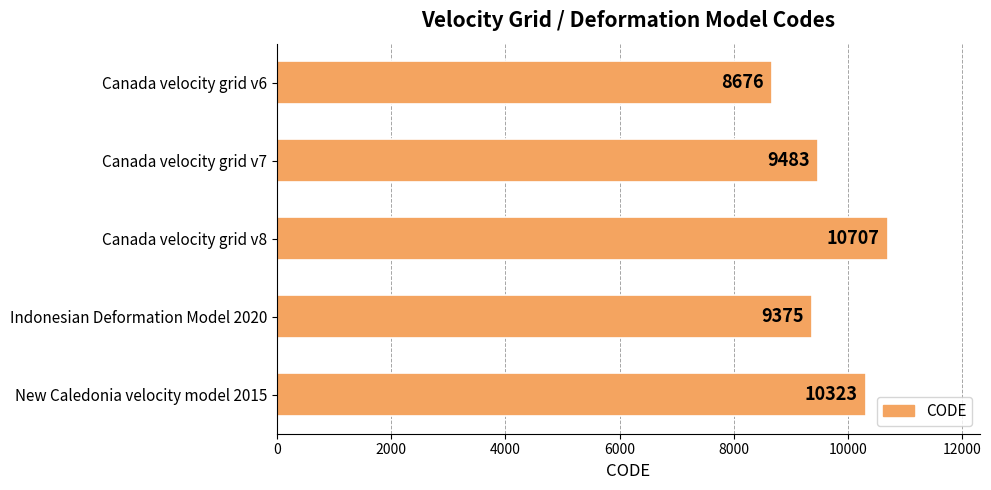

The value at Canada velocity grid v7 is 9483. True or false?

True